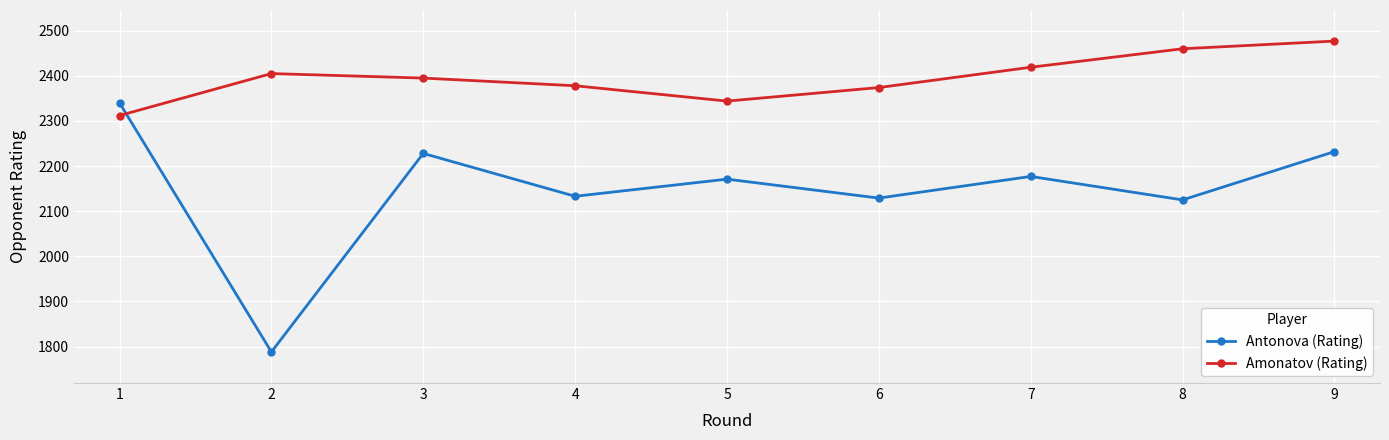

Is the value of Amonatov (Rating) at 3 greater than the value of Antonova (Rating) at 9?

Yes